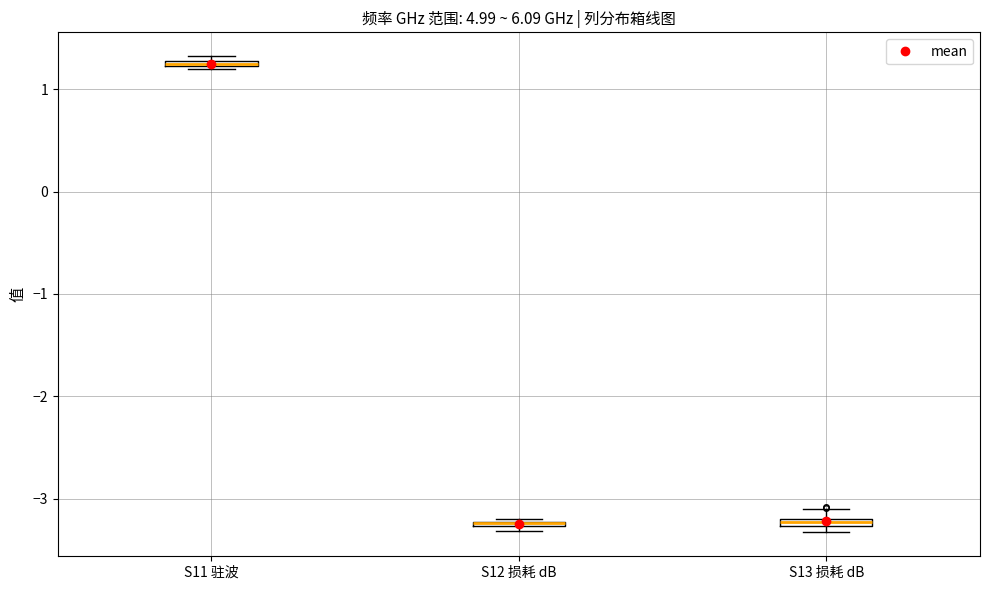

Where is the lower edge of the box for S11 驻波 on the y-axis? The values are not printed on the chart, so give them approximately, as read against the axis.

1.2